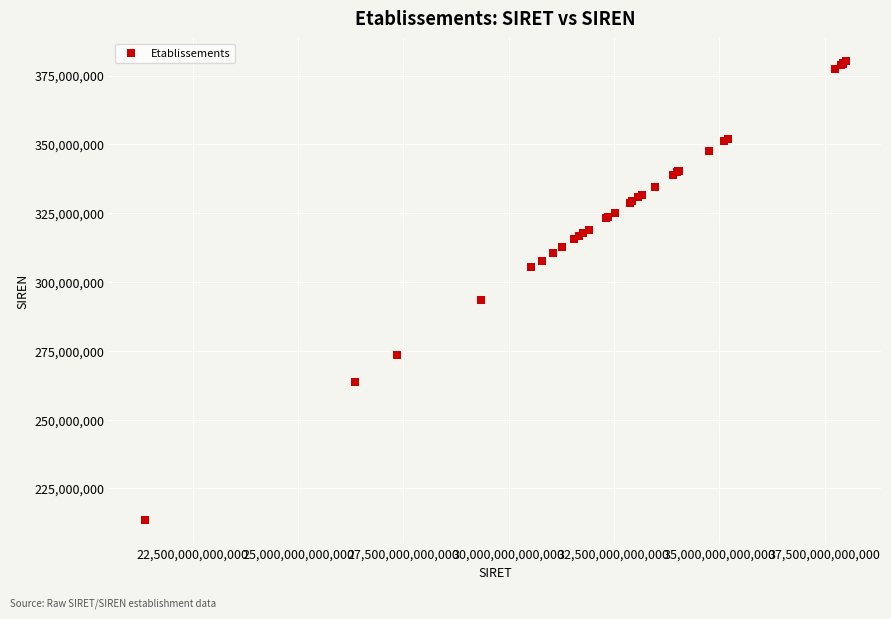

What Y value in the scatter plot is closest to 296833332?

293500153